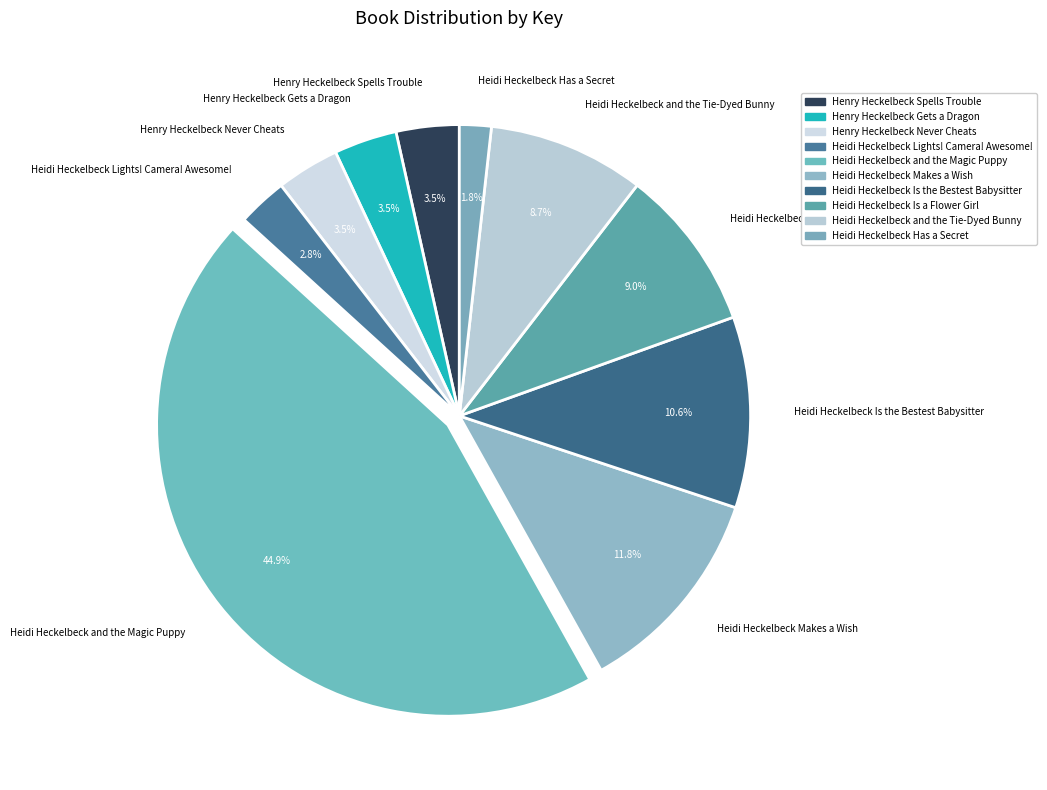

To the nearest percent, what is the average slice percentage?

10%